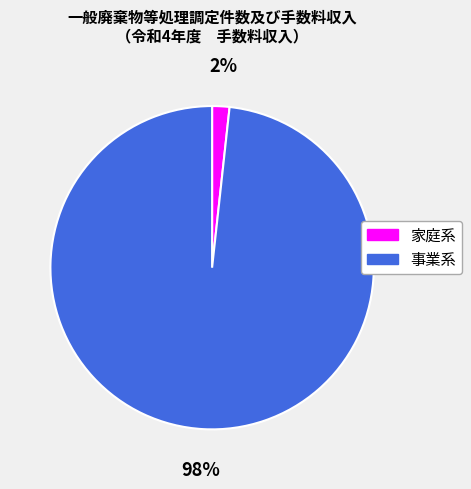

Is there any slice that represents more than half of the pie?

Yes